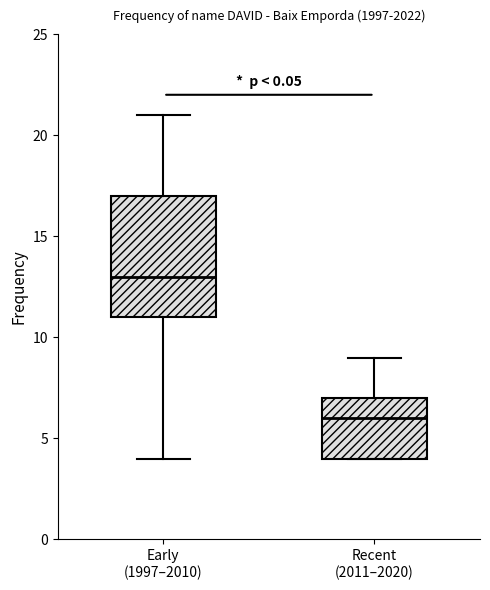

Which box has the highest median line?

Early (1997–2010)